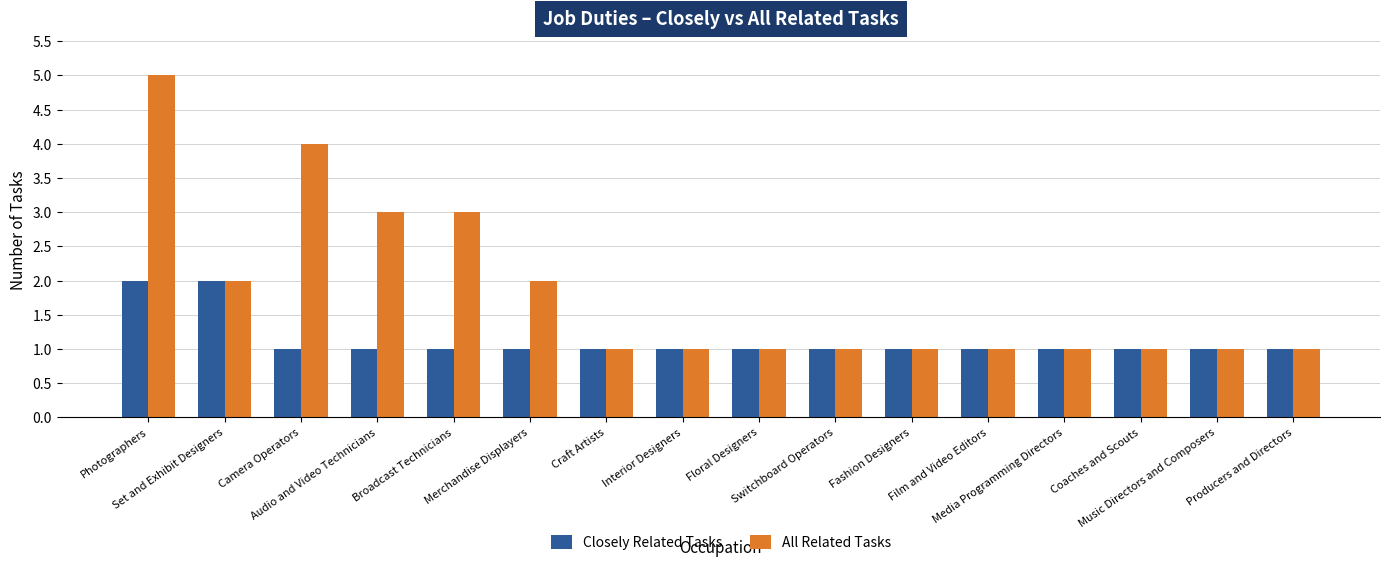

Which series has the largest total across all categories?

All Related Tasks